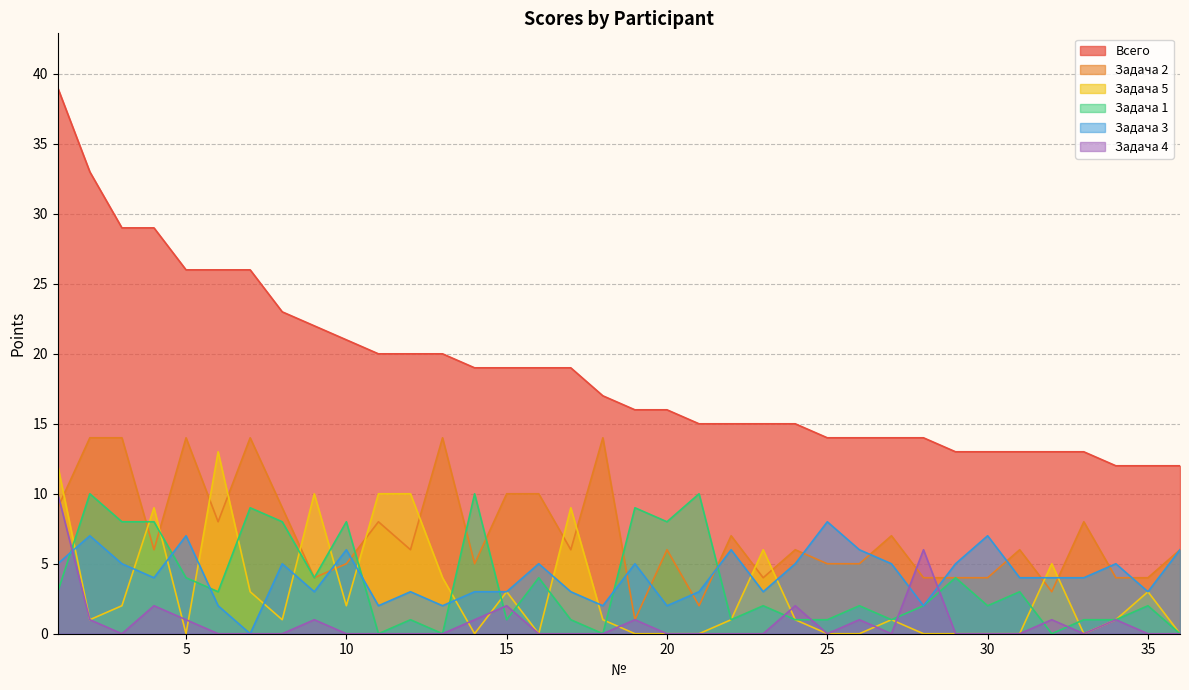

Reading left to right, what are all the values shown in this chart?

Всего: 39	33	29	29	26	26	26	23	22	21	20	20	20	19	19	19	19	17	16	16	15	15	15	15	14	14	14	14	13	13	13	13	13	12	12	12
Задача 2: 9	14	14	6	14	8	14	9	4	5	8	6	14	5	10	10	6	14	1	6	2	7	4	6	5	5	7	4	4	4	6	3	8	4	4	6
Задача 5: 12	1	2	9	0	13	3	1	10	2	10	10	4	0	3	0	9	1	0	0	0	1	6	1	0	0	1	0	0	0	0	5	0	1	3	0
Задача 1: 3	10	8	8	4	3	9	8	4	8	0	1	0	10	1	4	1	0	9	8	10	1	2	1	1	2	1	2	4	2	3	0	1	1	2	0
Задача 3: 5	7	5	4	7	2	0	5	3	6	2	3	2	3	3	5	3	2	5	2	3	6	3	5	8	6	5	2	5	7	4	4	4	5	3	6
Задача 4: 10	1	0	2	1	0	0	0	1	0	0	0	0	1	2	0	0	0	1	0	0	0	0	2	0	1	0	6	0	0	0	1	0	1	0	0